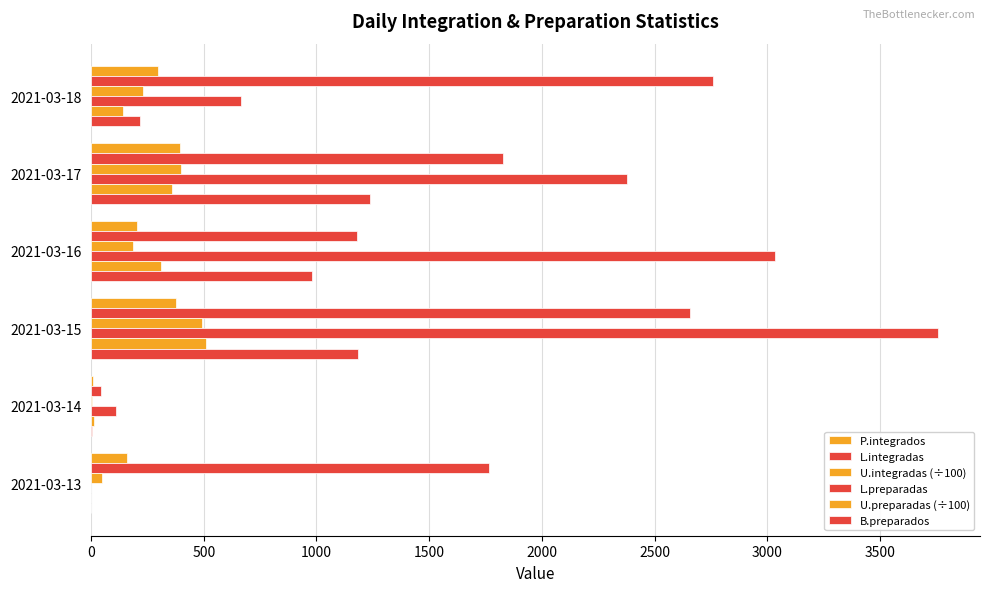

Rank the series by their maximum value, from lowest to highest.

P.integrados, U.integradas (÷100), U.preparadas (÷100), B.preparados, L.integradas, L.preparadas